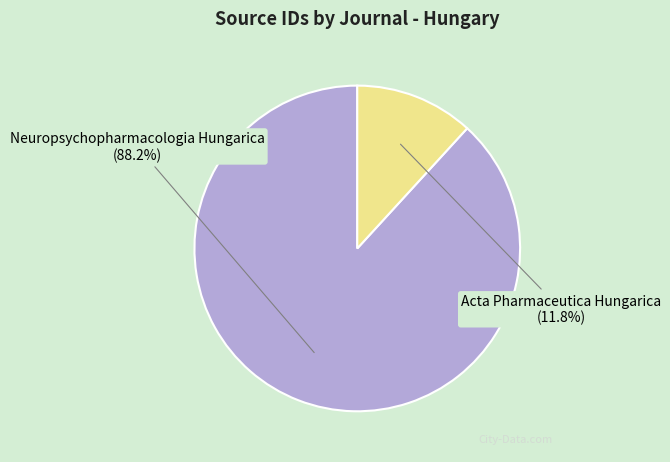

To the nearest percent, what portion does Neuropsychopharmacologia Hungarica represent?

88%